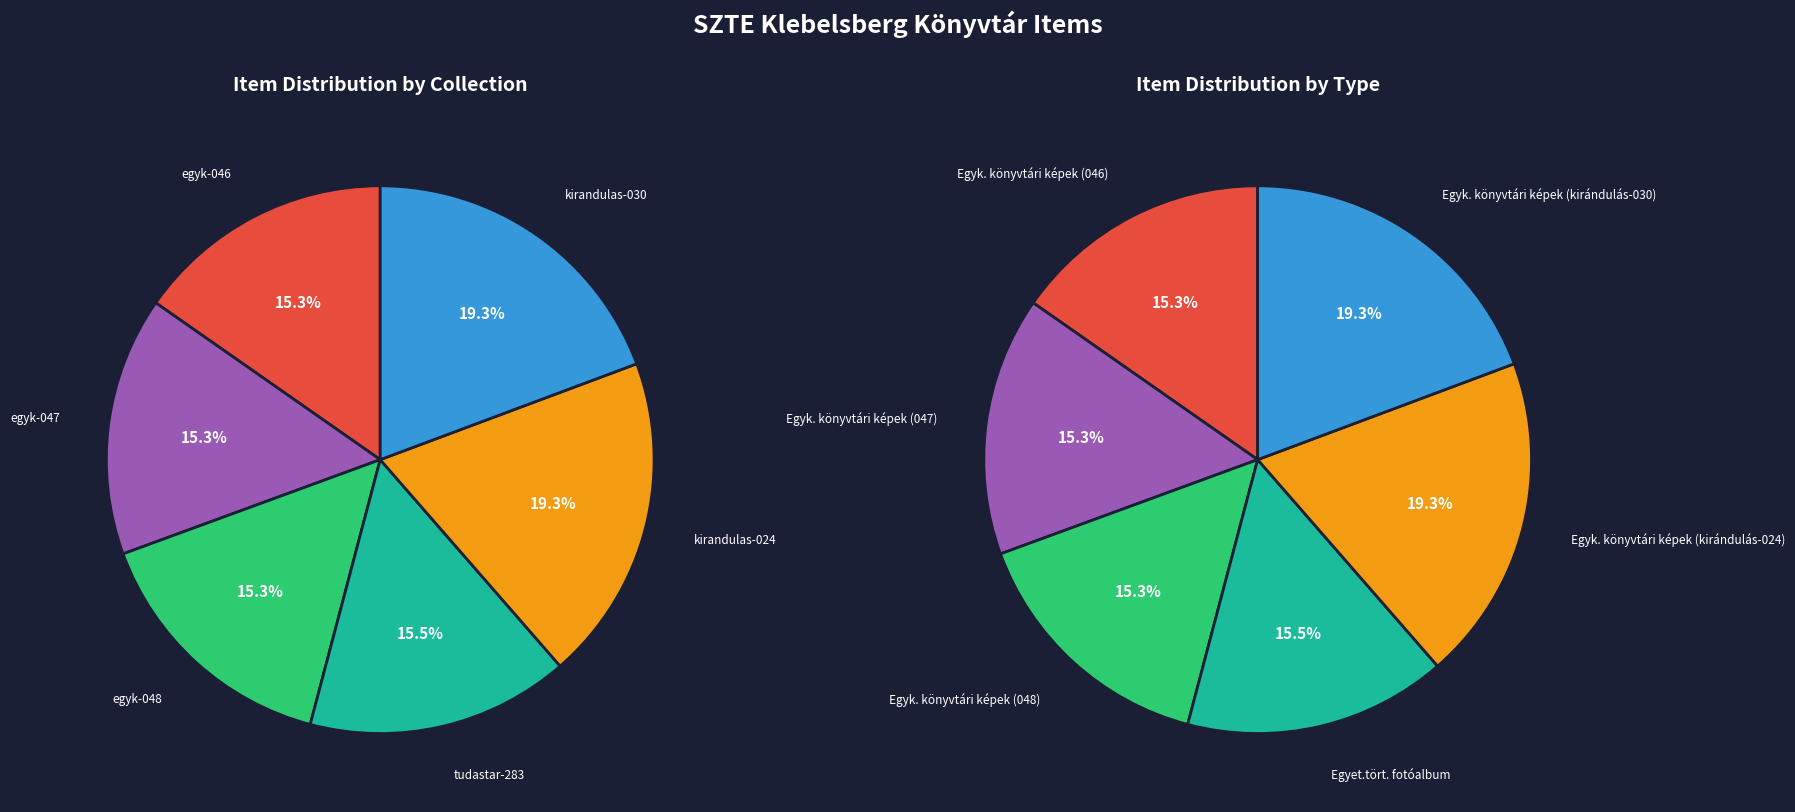

Which slice is the smallest?

egyk-046